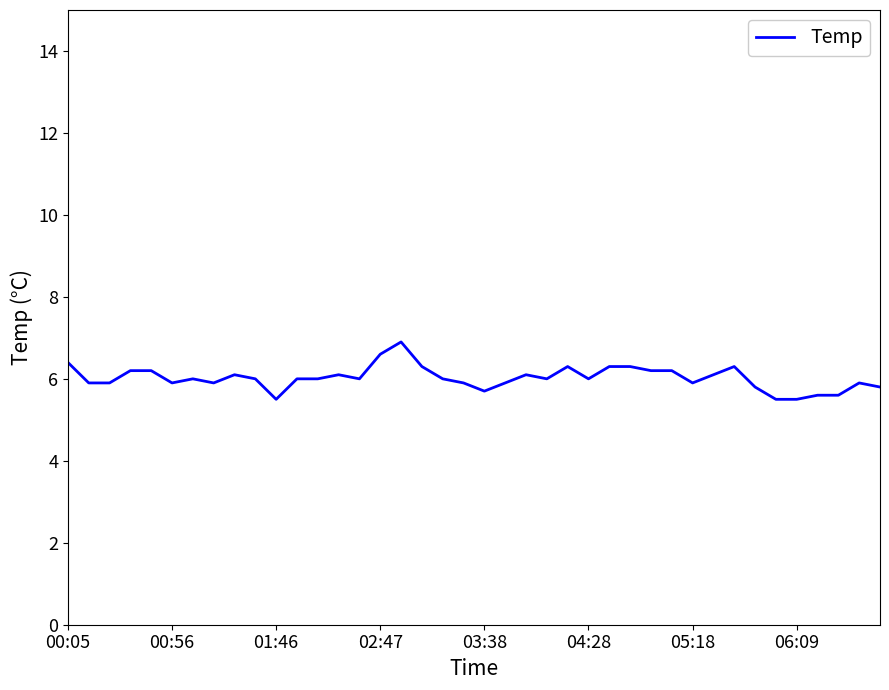

What is the difference between the maximum and minimum values?

1.4